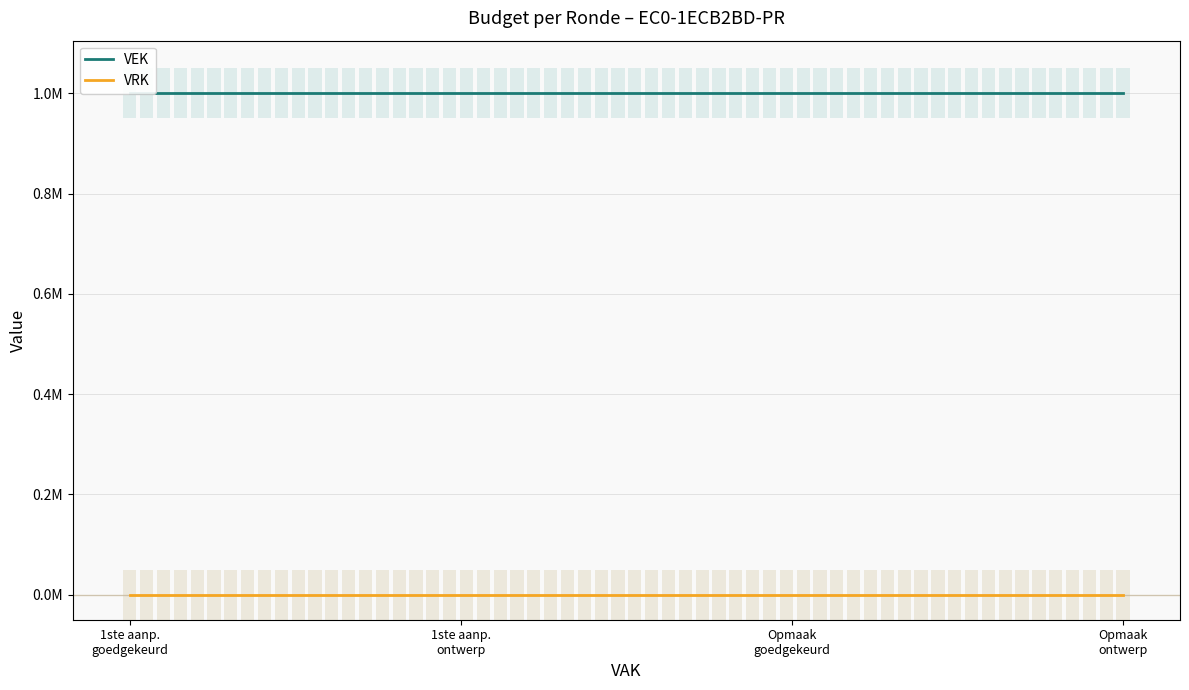

What is the sum of the VEK values at 1ste aanp.
goedgekeurd and 1ste aanp.
ontwerp?

2000000